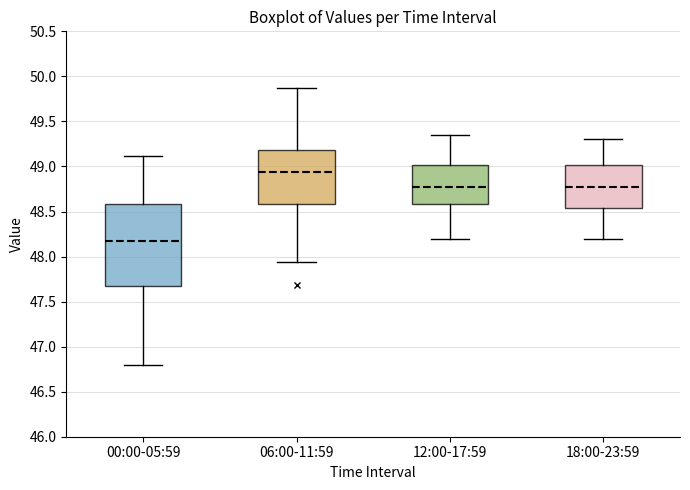

Which box is the tallest, from its lower edge to its upper edge?

00:00-05:59